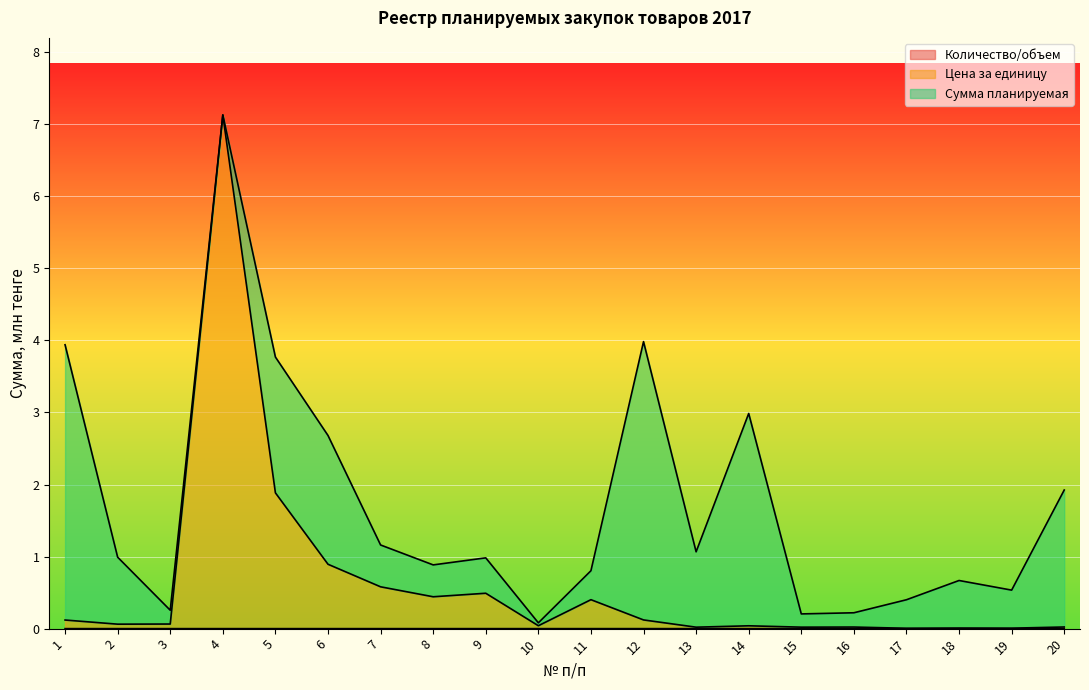

At which category is the sum across all series the highest?

4